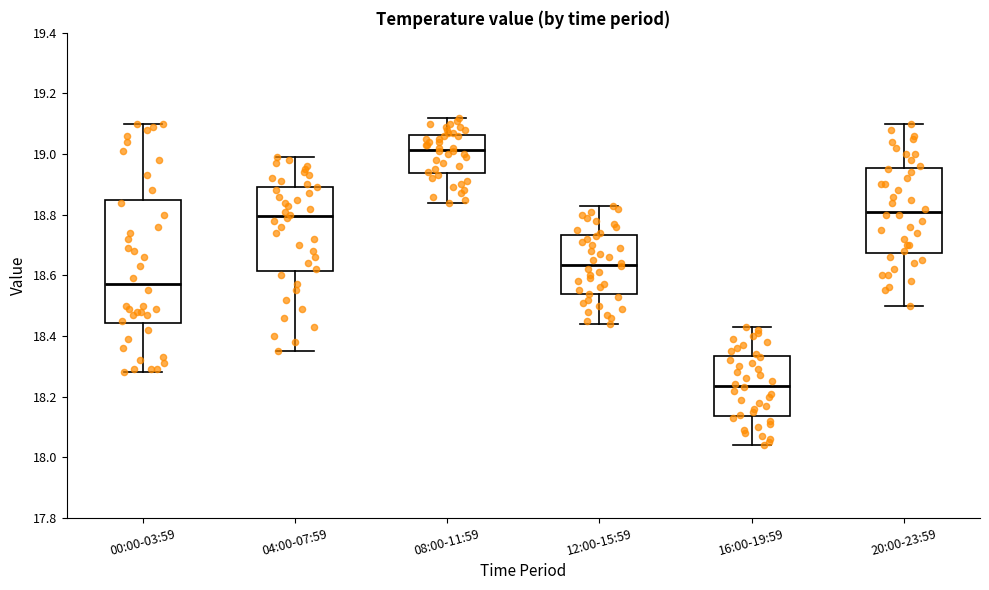

Which box is the tallest, from its lower edge to its upper edge?

00:00-03:59